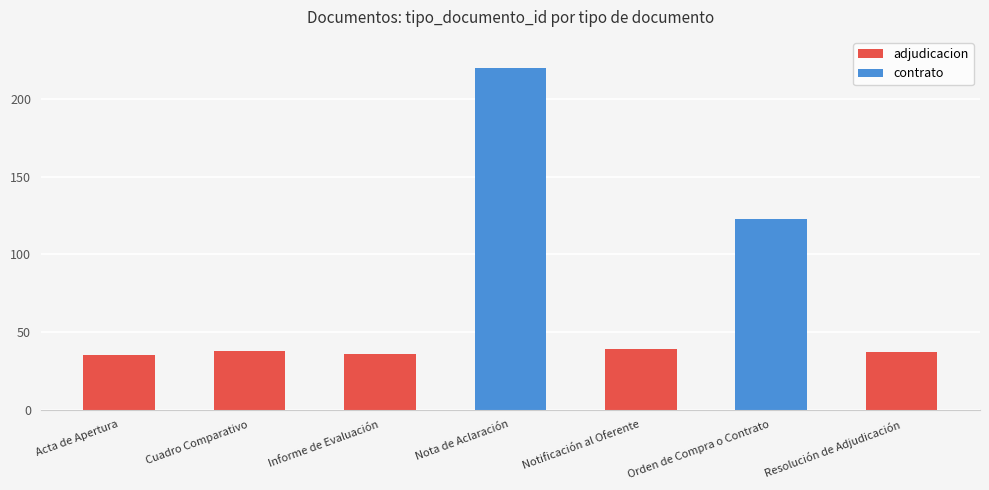

Is it true that the value at Nota de Aclaración is 220?

True